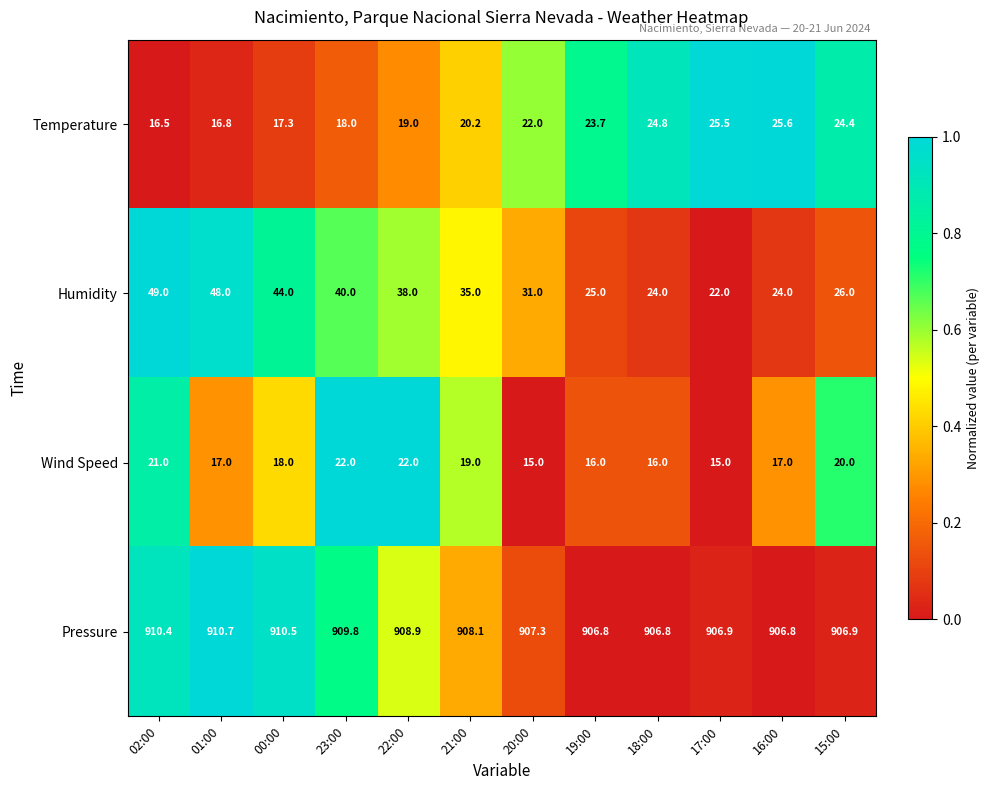

Rank the series at 17:00 from highest to lowest value.

Pressure, Temperature, Humidity, Wind Speed